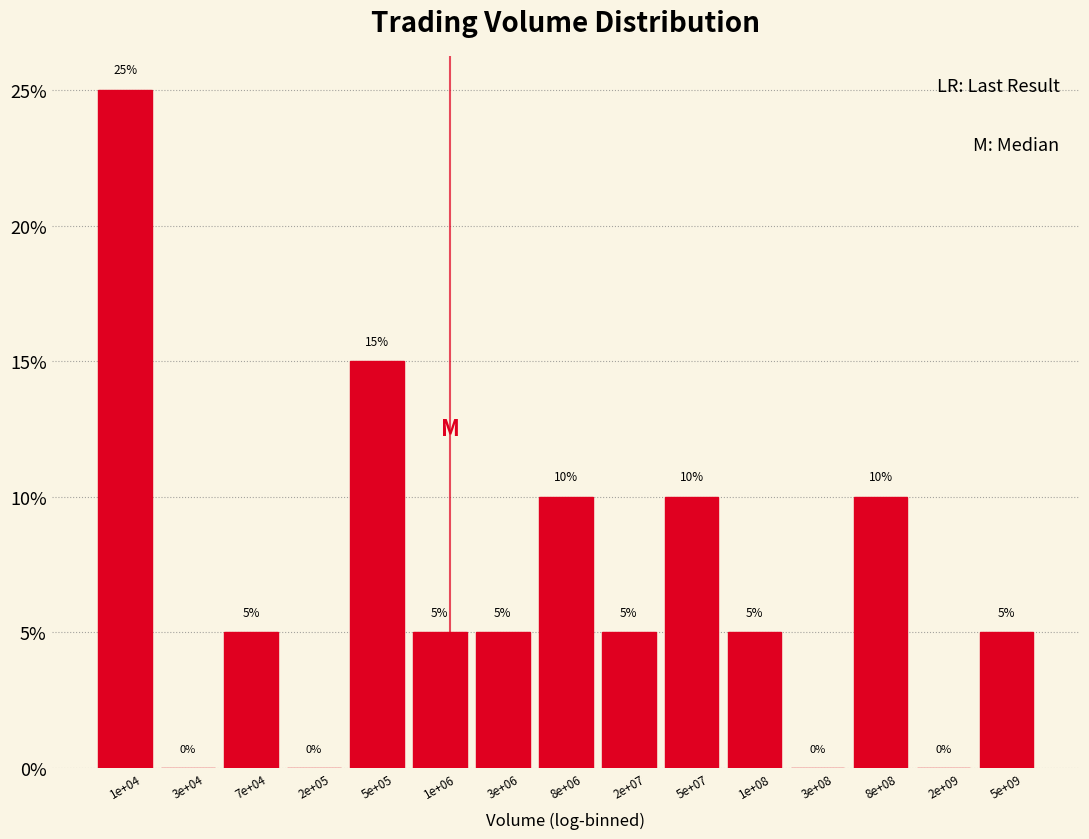

Reading left to right, what are all the values shown in this chart?

1e+04=25	3e+04=0	7e+04=5	2e+05=0	5e+05=15	1e+06=5	3e+06=5	8e+06=10	2e+07=5	5e+07=10	1e+08=5	3e+08=0	8e+08=10	2e+09=0	5e+09=5